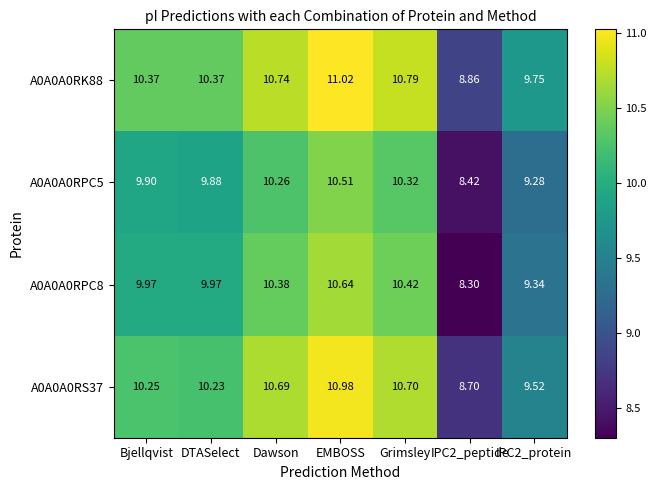

Where does the A0A0A0RPC5 series first go above 9?

Bjellqvist